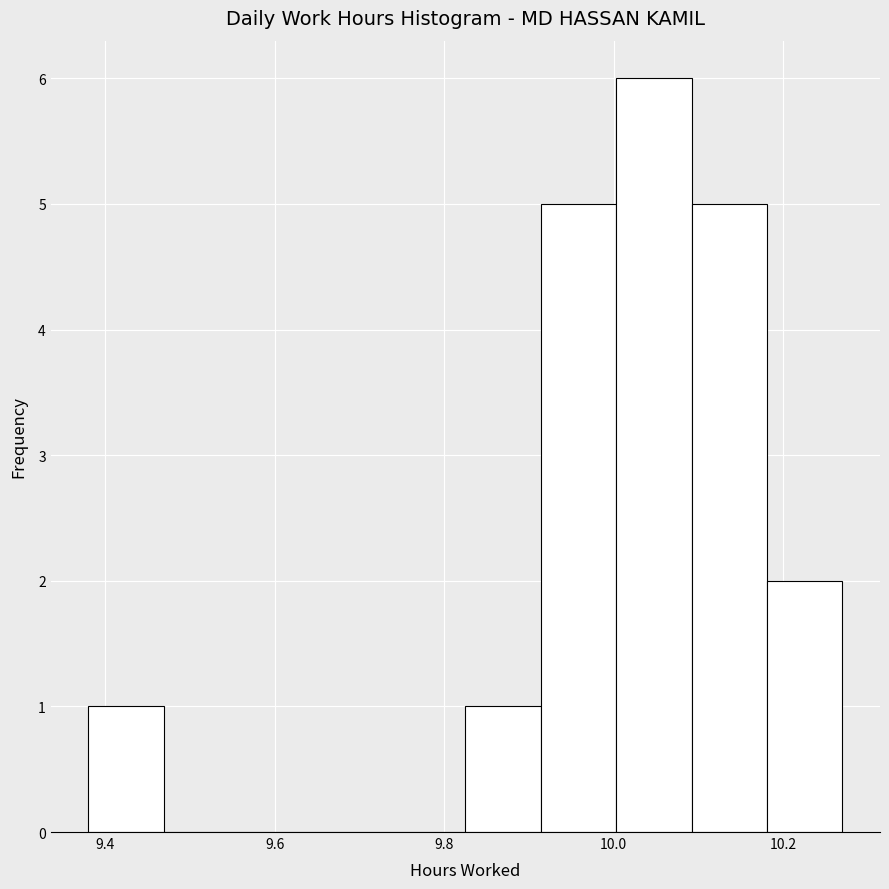

Reading left to right, transcribe this chart: for each bar, give the range it covers on the x-axis and its height. Neither the bar edges nor the heights are printed on the chart, so give them approximately, as read against the axes.

9.38 to 9.46: 1
9.46 to 9.56: 0
9.56 to 9.64: 0
9.64 to 9.74: 0
9.74 to 9.82: 0
9.82 to 9.92: 1
9.92 to 10.00: 5
10.00 to 10.10: 6
10.10 to 10.18: 5
10.18 to 10.28: 2